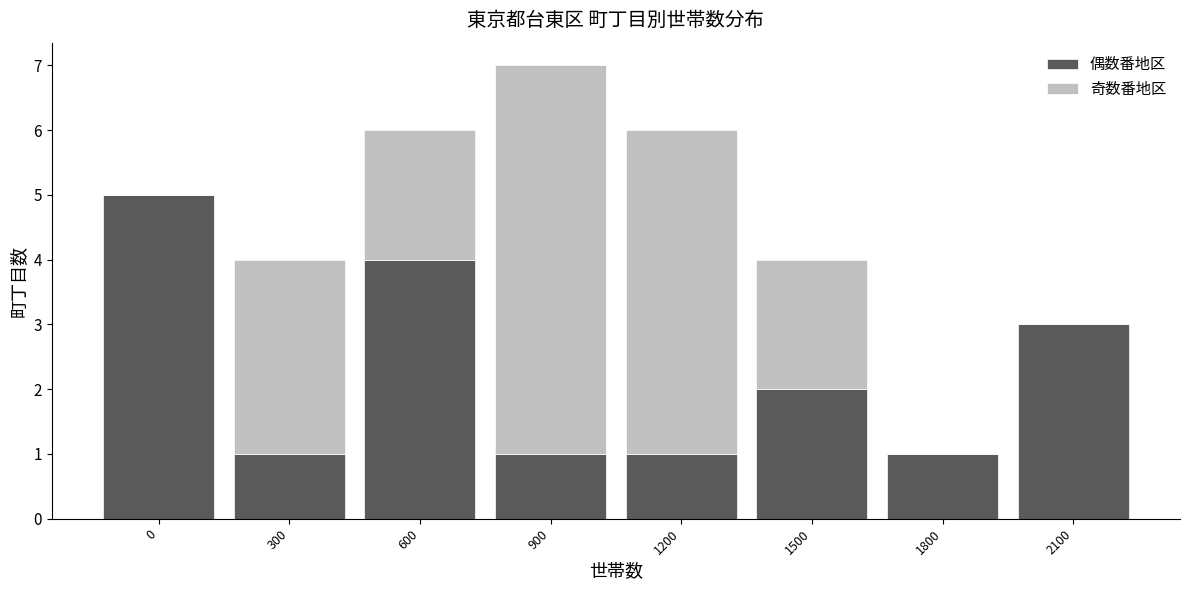

Reading left to right, what are the values for 偶数番地区?

0=5	300=1	600=4	900=1	1200=1	1500=2	1800=1	2100=3